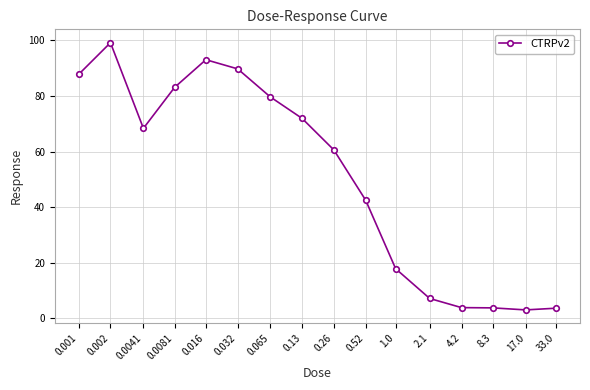

Approximately how many times larger is the value at 0.032 compared to 0.001?

1.0